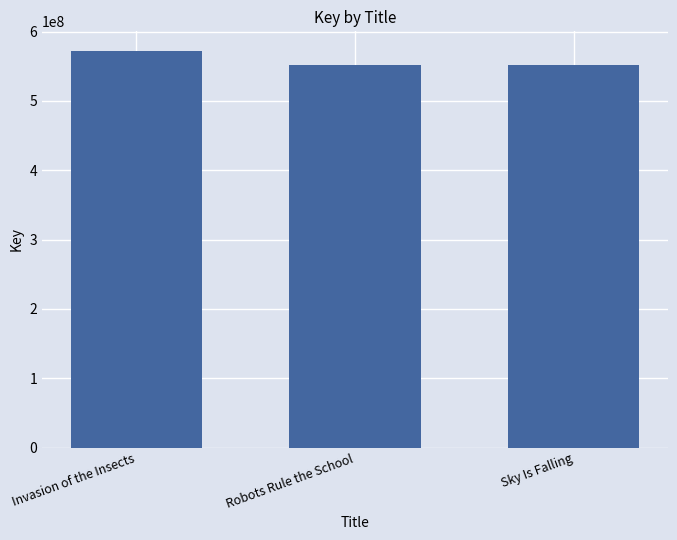

What is the sum of the values at Invasion of the Insects and Robots Rule the School?

1124110268